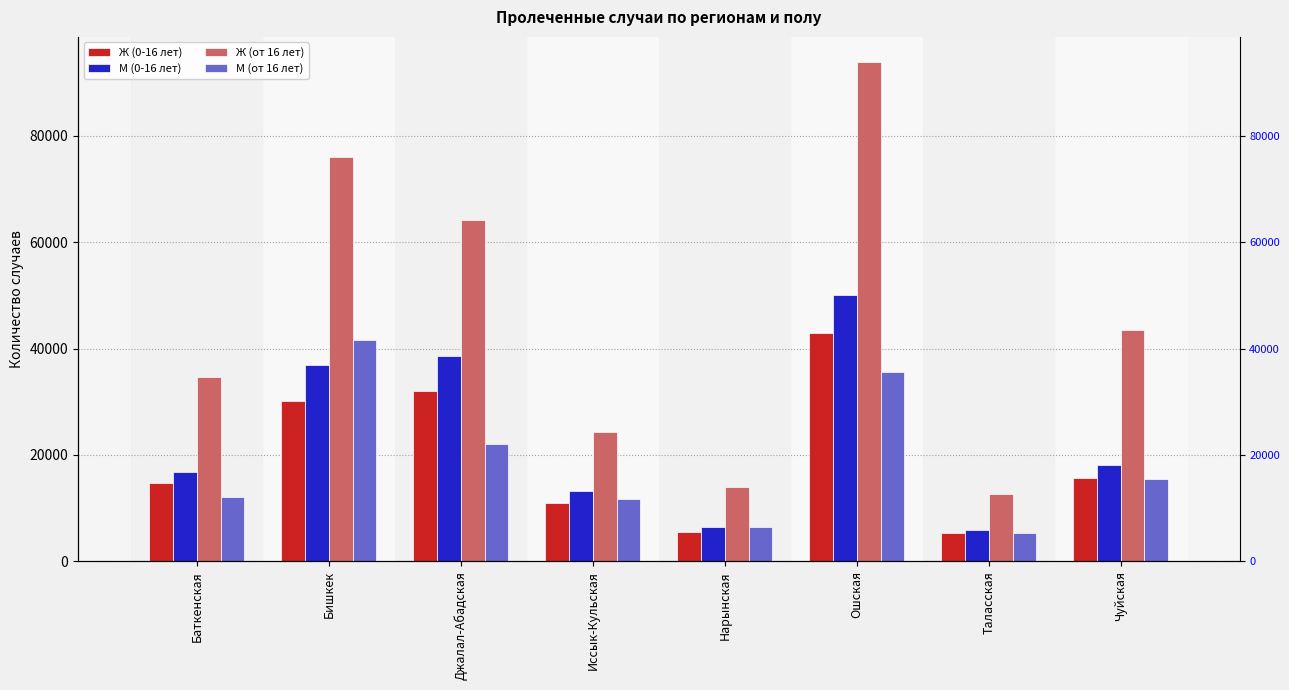

True or false: М (0-16 лет) has a value of 5960 at Таласская.

True